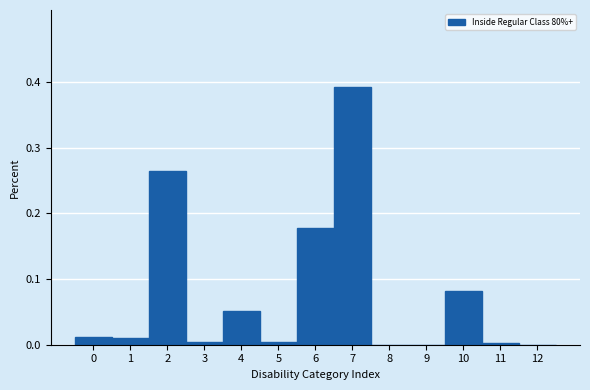

Which range on the x-axis has the tallest bar?

6.5 to 7.5